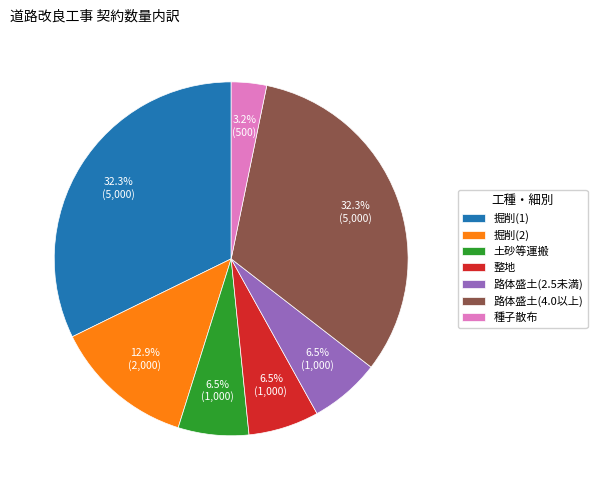

What is the ratio of the value at 掘削(2) to the value at 掘削(1)?

0.4